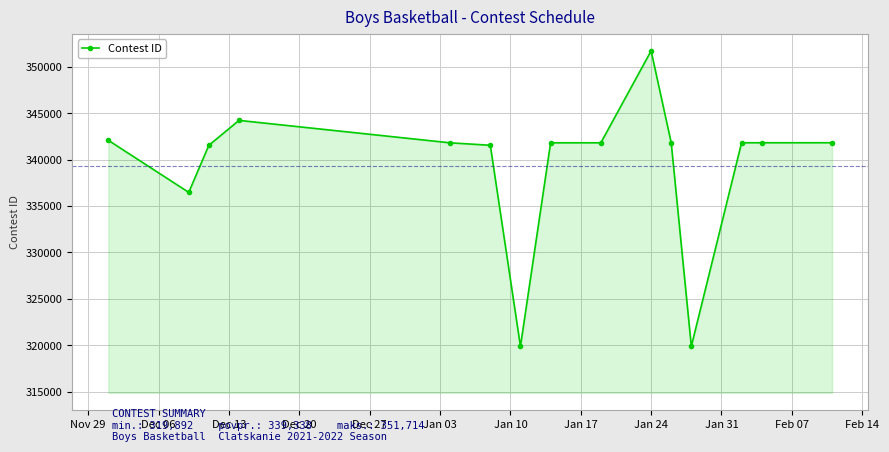

What is the greatest value displayed?

351714